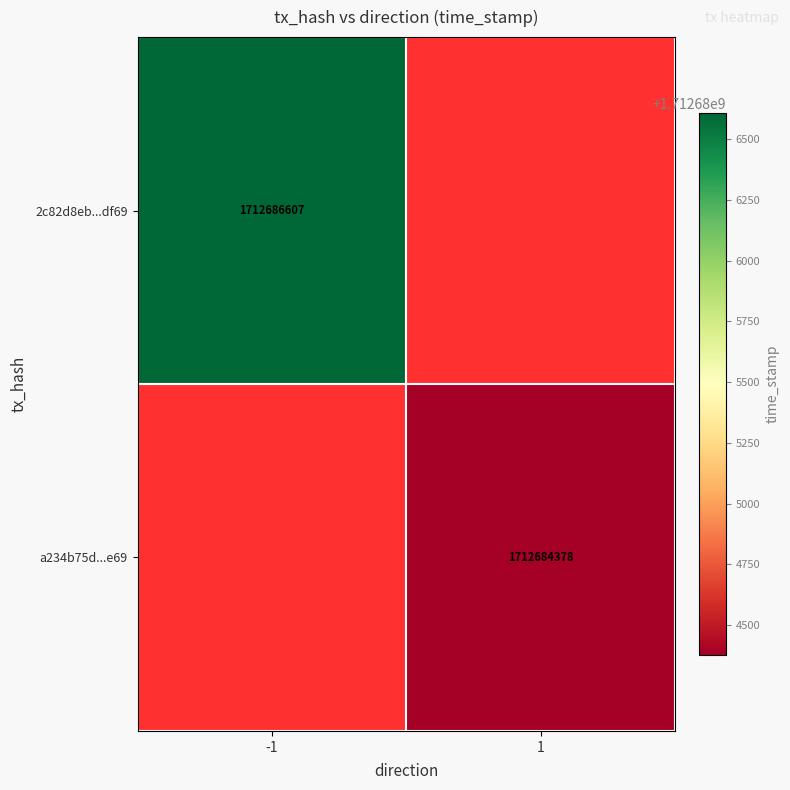

How many series are shown in this chart?

2